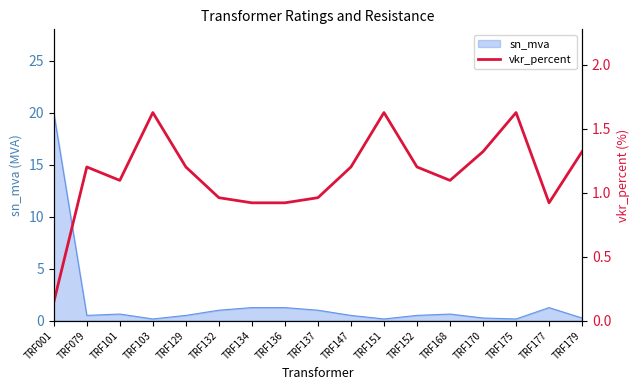

List the labels in order of value, smallest first.

TRF001, TRF134, TRF136, TRF177, TRF132, TRF137, TRF101, TRF168, TRF079, TRF129, TRF147, TRF152, TRF170, TRF179, TRF103, TRF151, TRF175